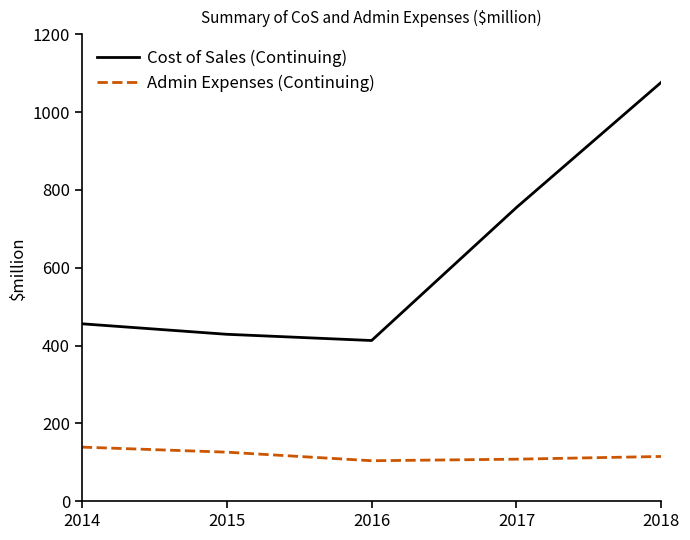

Rank the series at 2014 from highest to lowest value.

Cost of Sales (Continuing), Admin Expenses (Continuing)